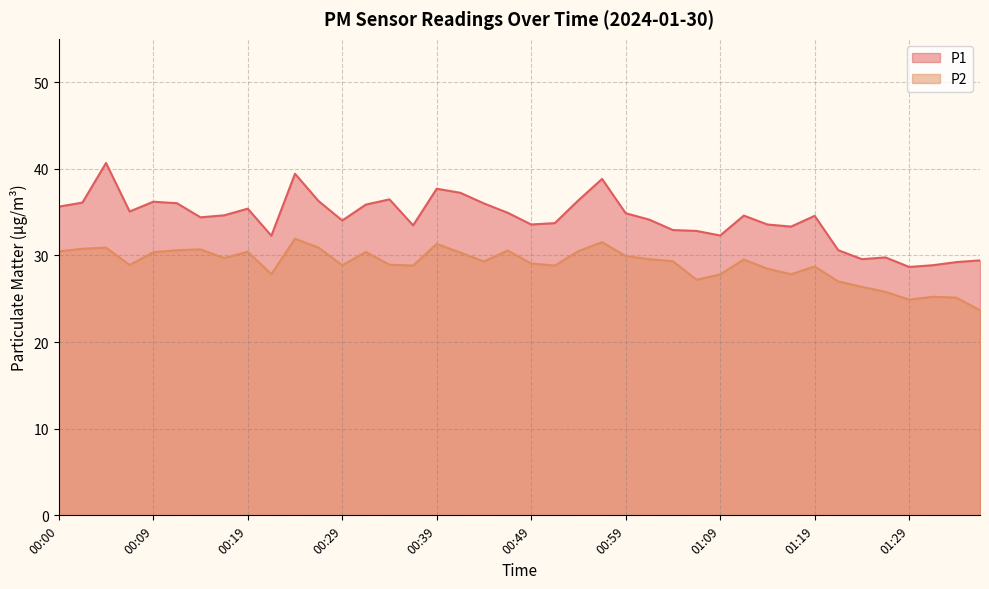

Rank the series at 00:52 from lowest to highest value.

P2, P1